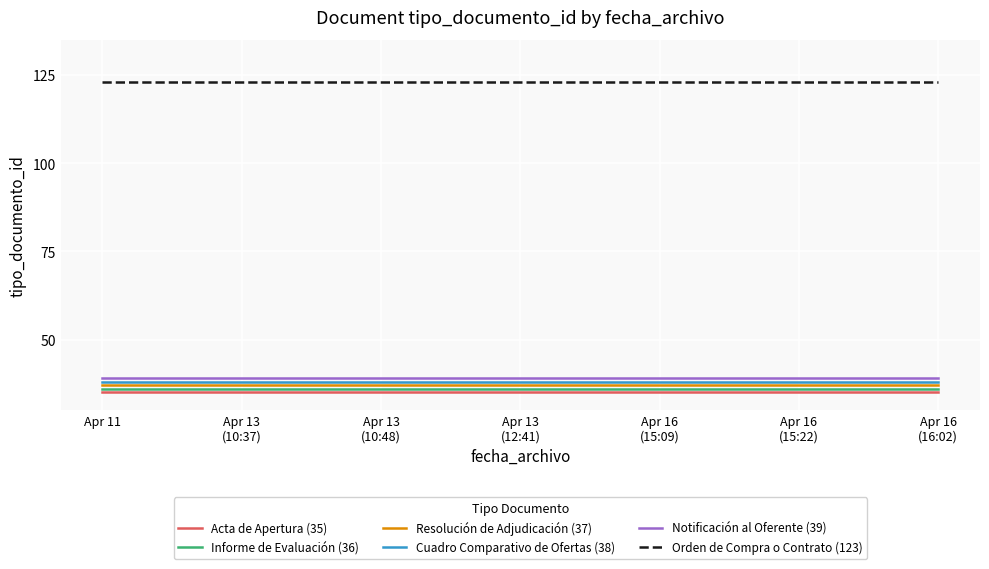

At how many categories does at least one series exceed 118?

7